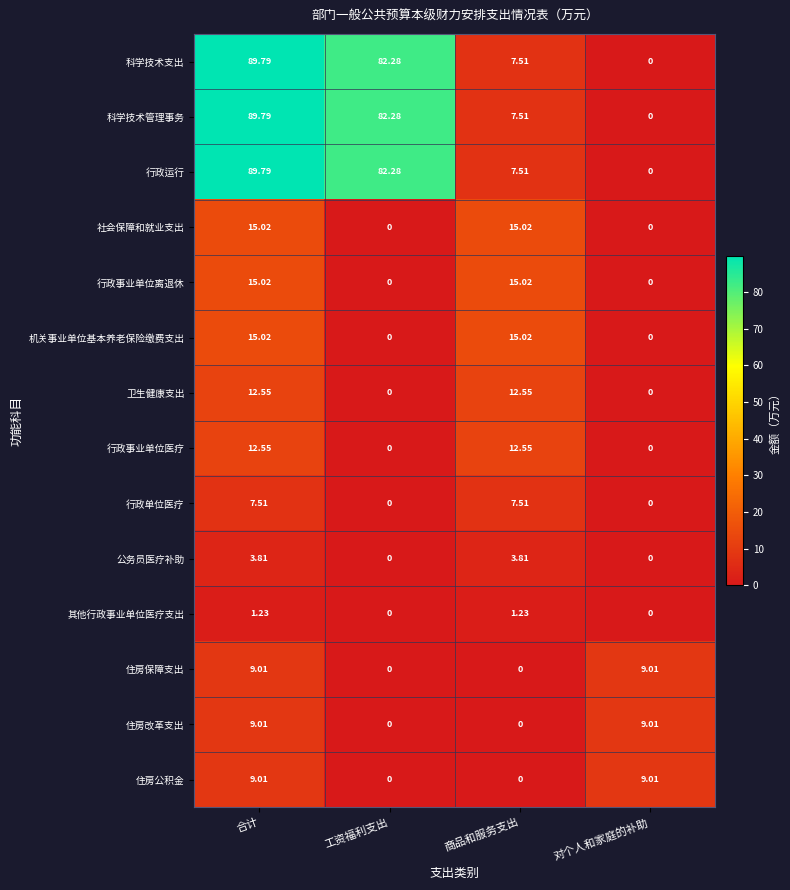

At which label does 公务员医疗补助 first exceed 3?

合计